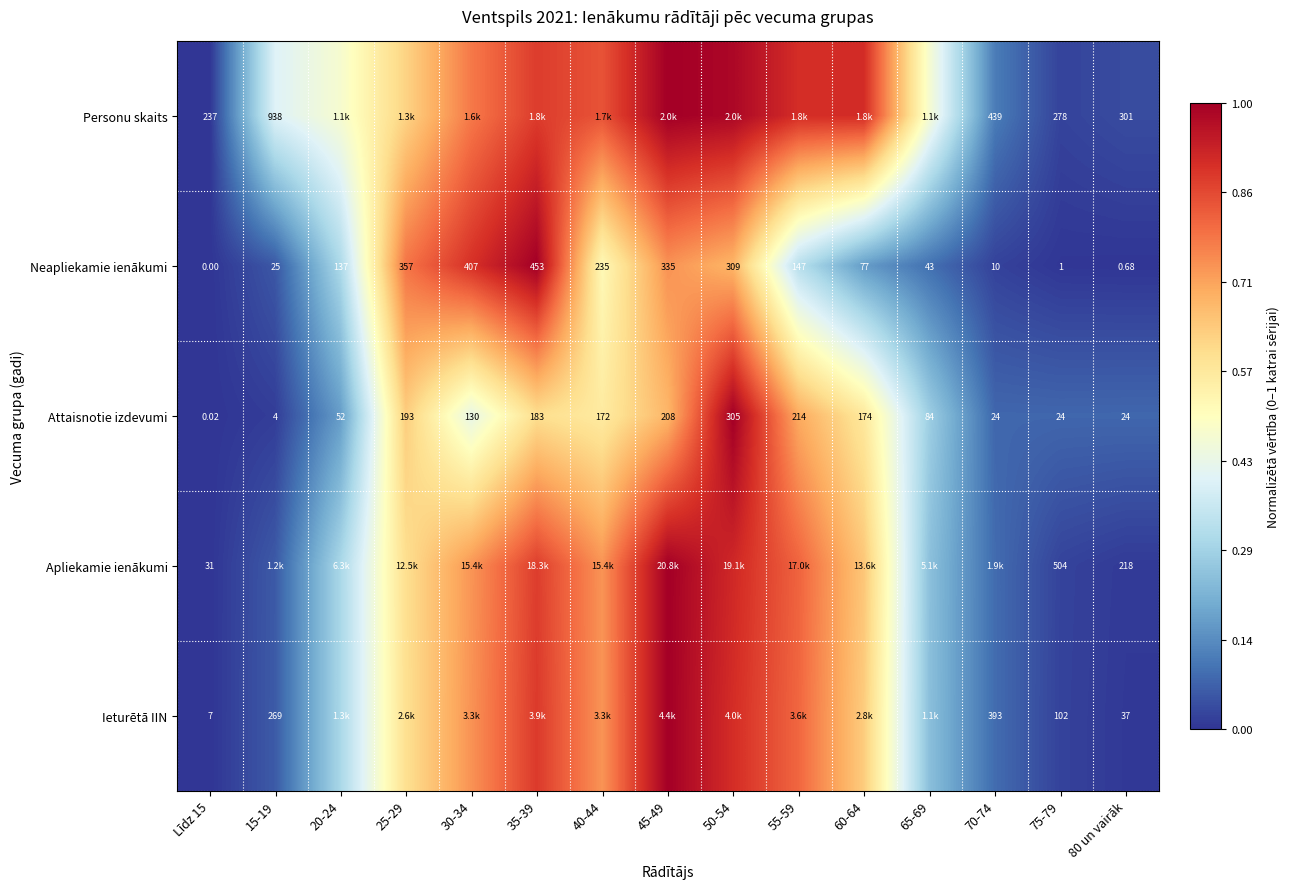

At 75-79, list the series in order from smallest to largest.

Neapliekamie ienākumi, Attaisnotie izdevumi, Ieturētā IIN, Personu skaits, Apliekamie ienākumi